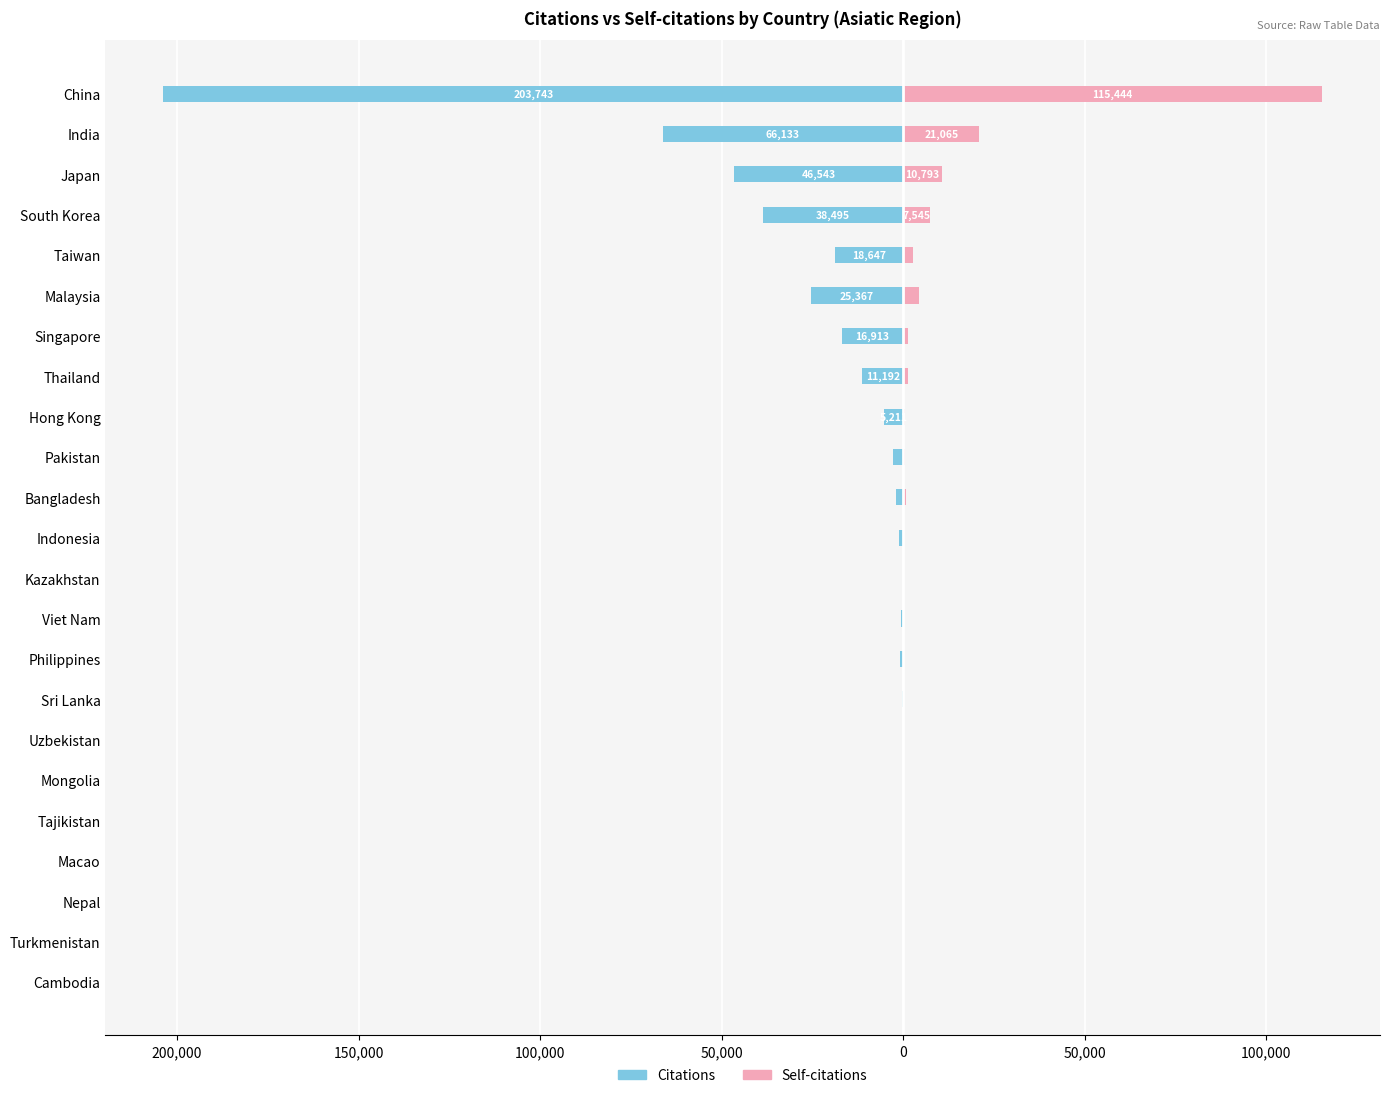

Between Bangladesh and China, which series saw the biggest shift?

Citations